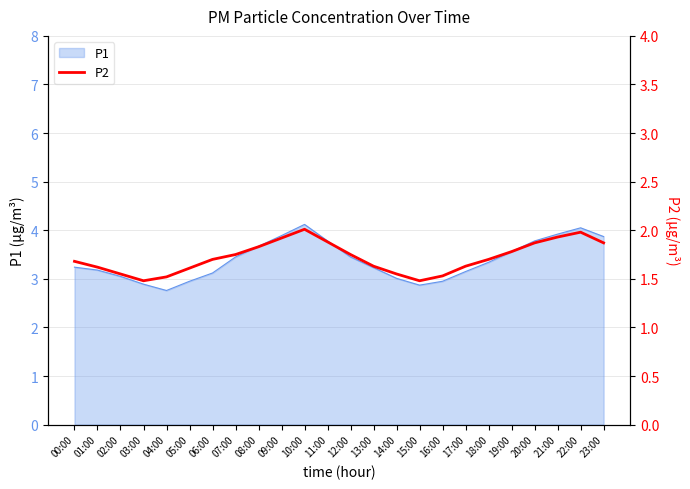

Reading left to right, extract all data points from this chart.

1.7	1.6	1.6	1.5	1.5	1.6	1.7	1.8	1.8	1.9	2.0	1.9	1.8	1.6	1.6	1.5	1.5	1.6	1.7	1.8	1.9	1.9	2.0	1.9